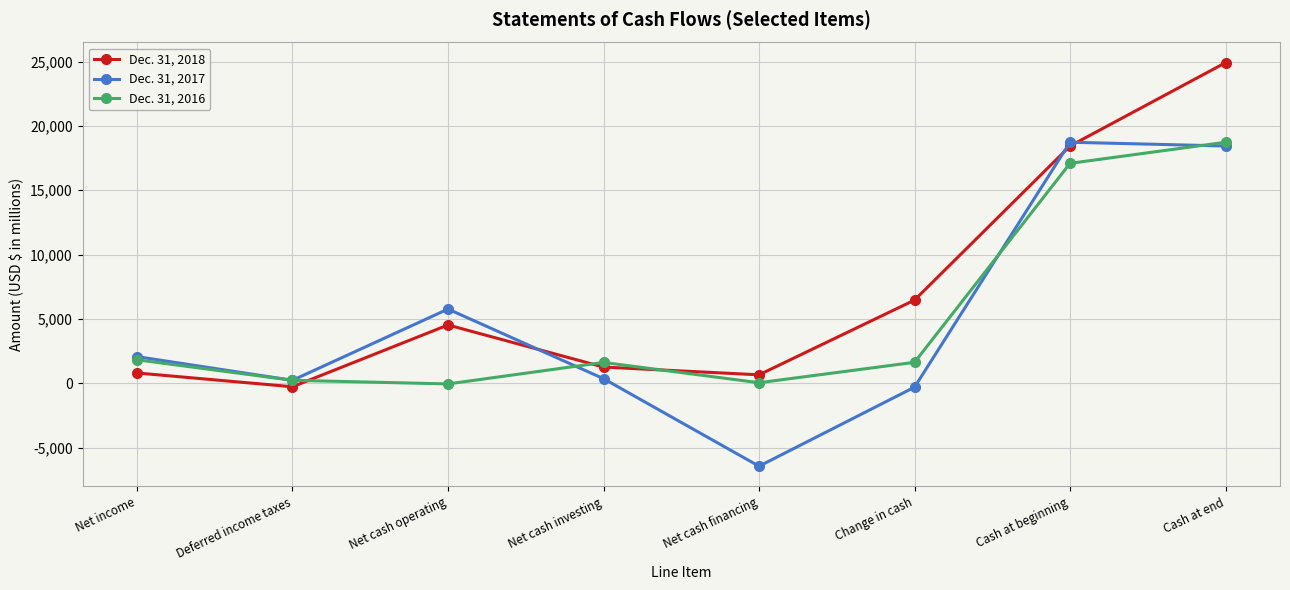

The value of Dec. 31, 2018 at Cash at end is 44173. True or false?

False